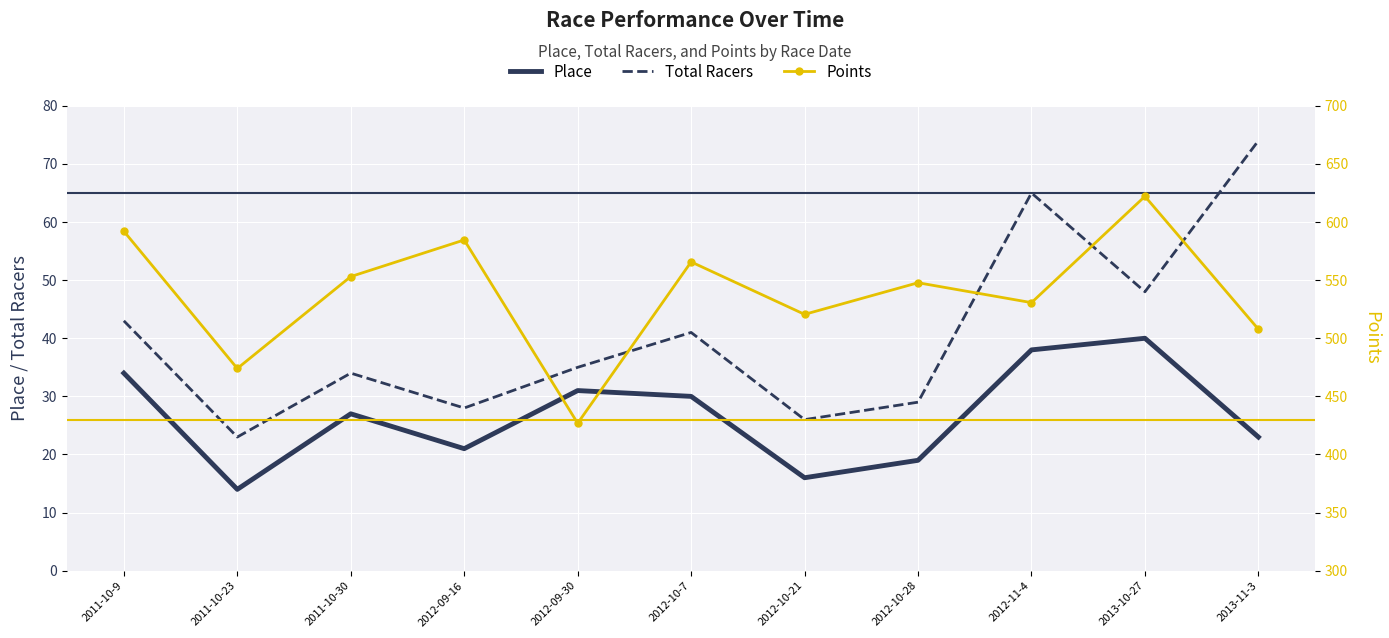

Reading left to right, list all the values displayed in this chart.

Place: 34.0	14.0	27.0	21.0	31.0	30.0	16.0	19.0	38.0	40.0	23.0
Total Racers: 43.0	23.0	34.0	28.0	35.0	41.0	26.0	29.0	65.0	48.0	74.0
Points: 592.1	474.0	553.1	584.6	426.9	565.7	520.6	547.8	530.7	622.1	507.8